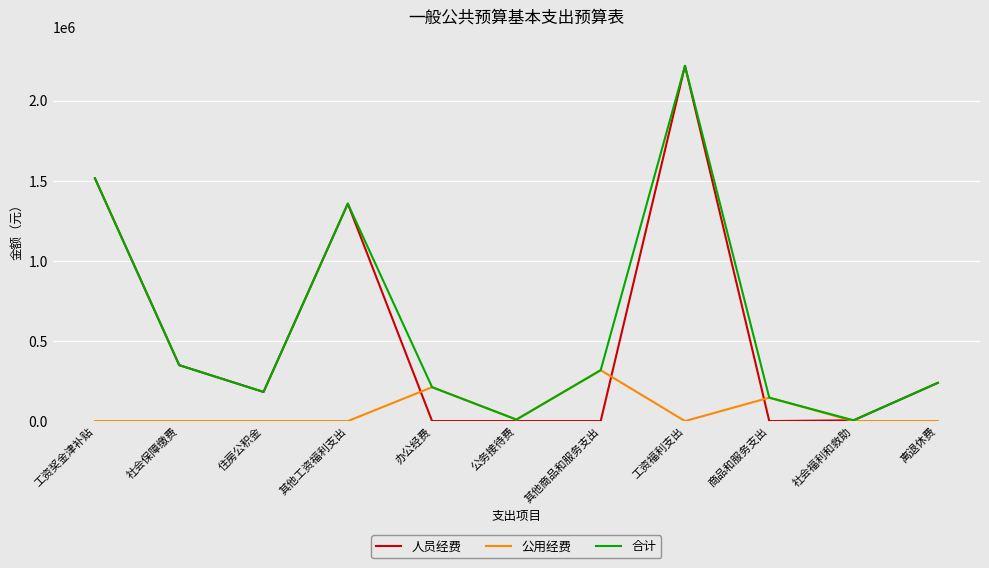

The 合计 series shows 105281.0 at 离退休费. True or false?

False